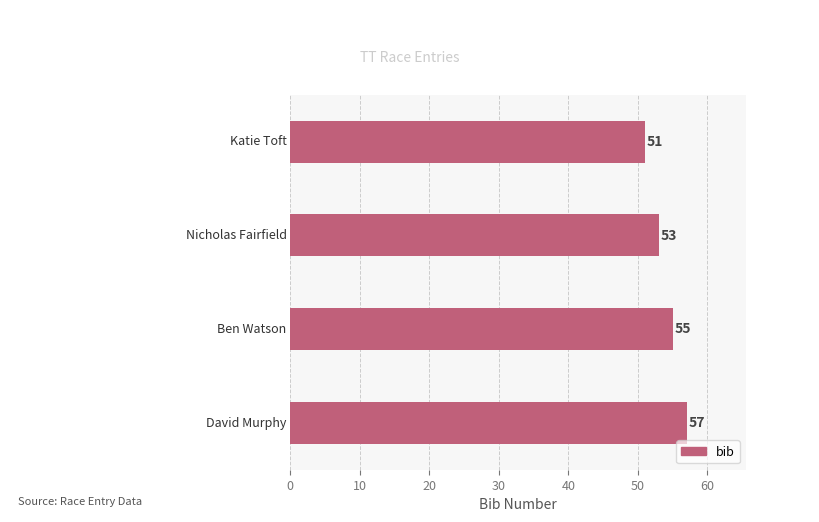

Are the bars horizontal?

Yes